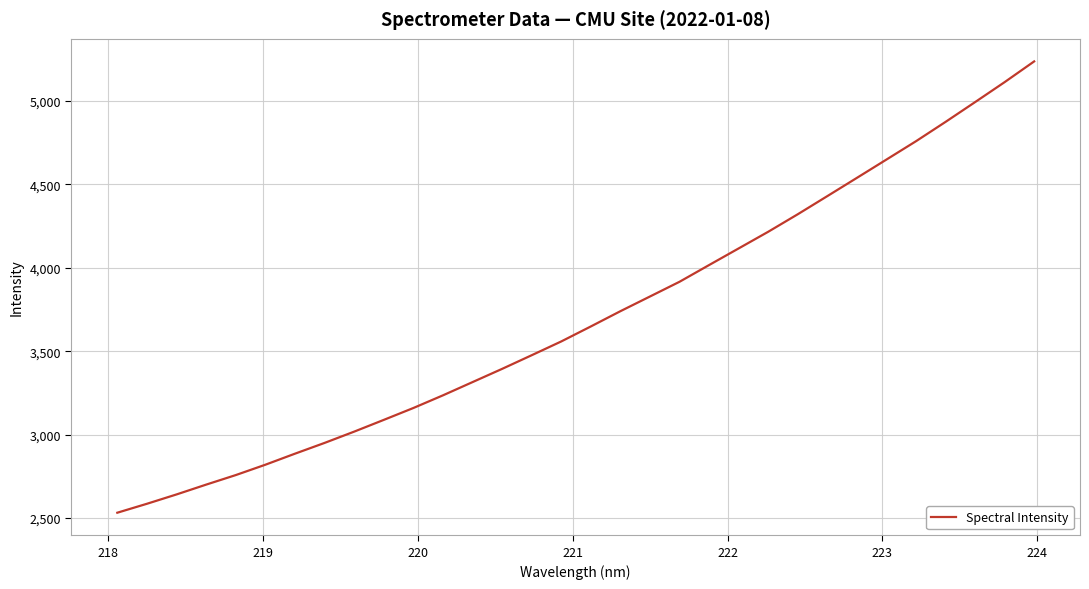

What is the smallest value displayed?

2532.1